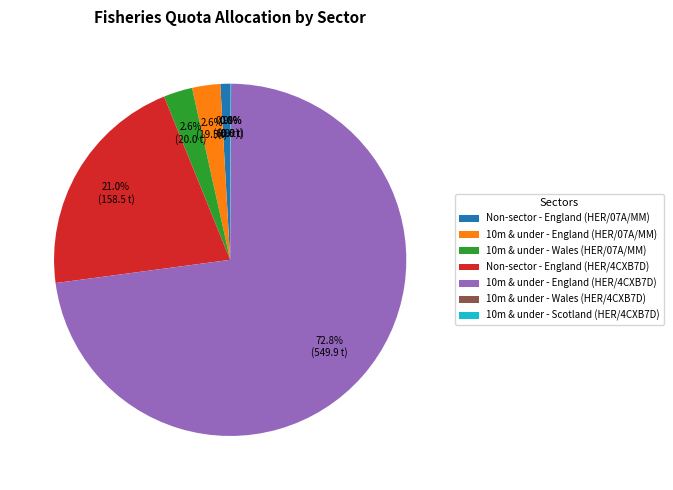

Does any single category account for the majority?

Yes